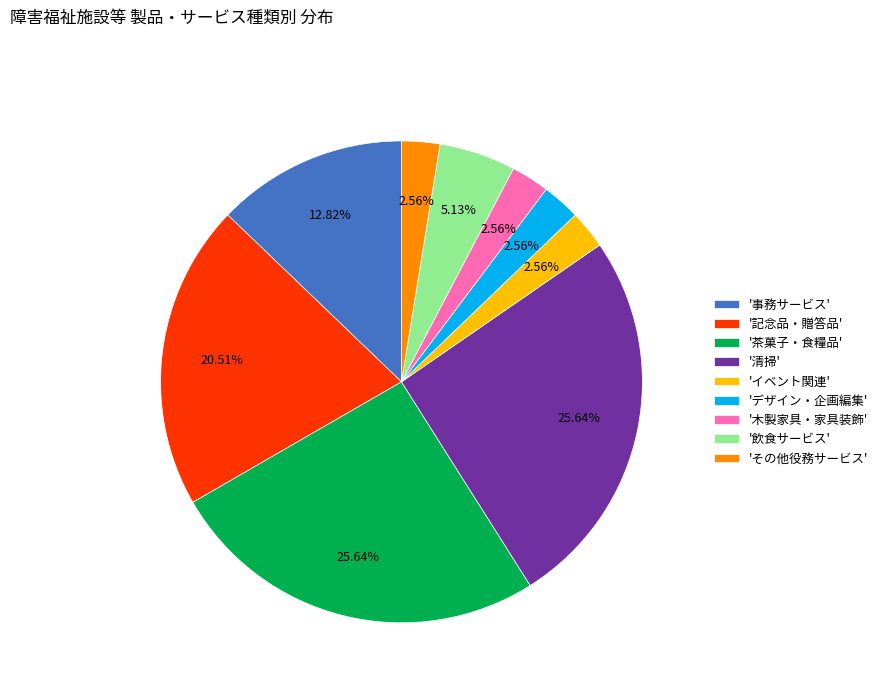

How many slices are in this pie chart?

9